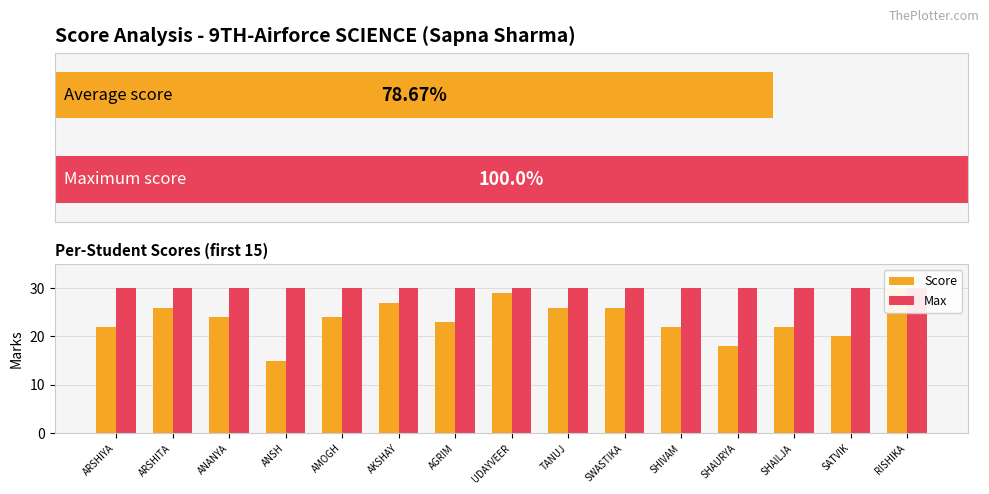

Which label corresponds to the smallest value in the chart?

ANSH